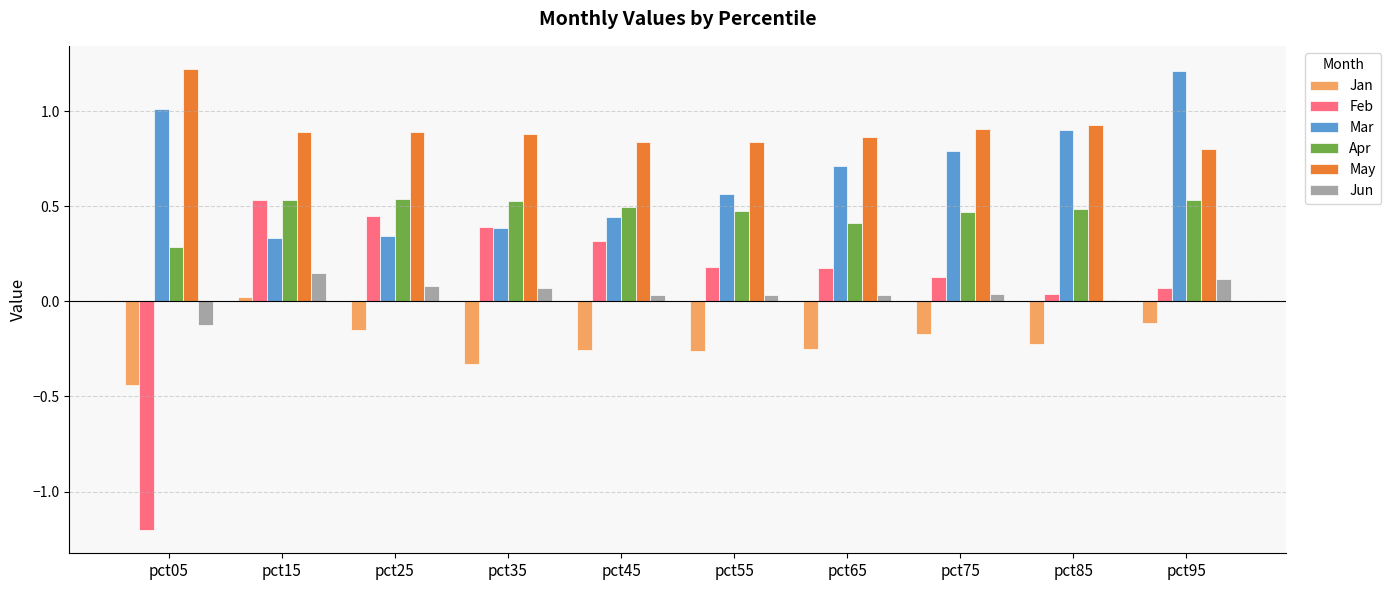

What is the total value across all series at pct95?

2.6